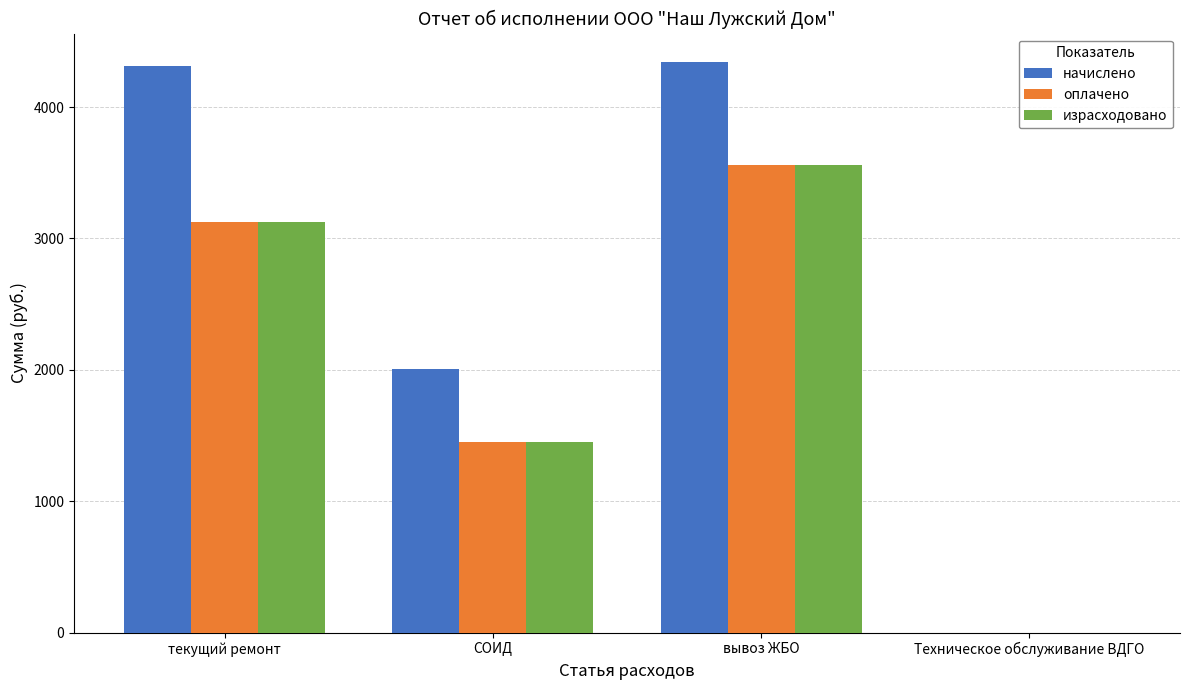

What is the sum of the израсходовано values at СОИД and Техническое обслуживание ВДГО?

1454